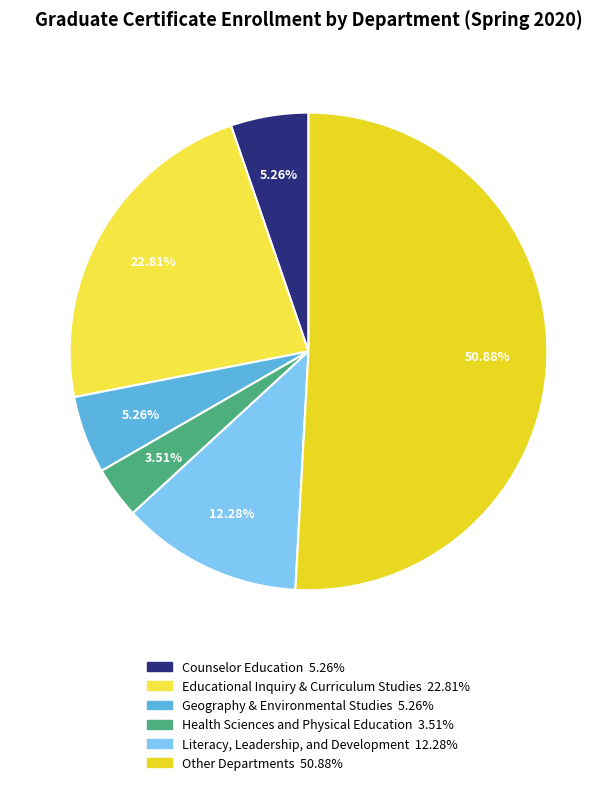

What is the majority slice?

Other Departments